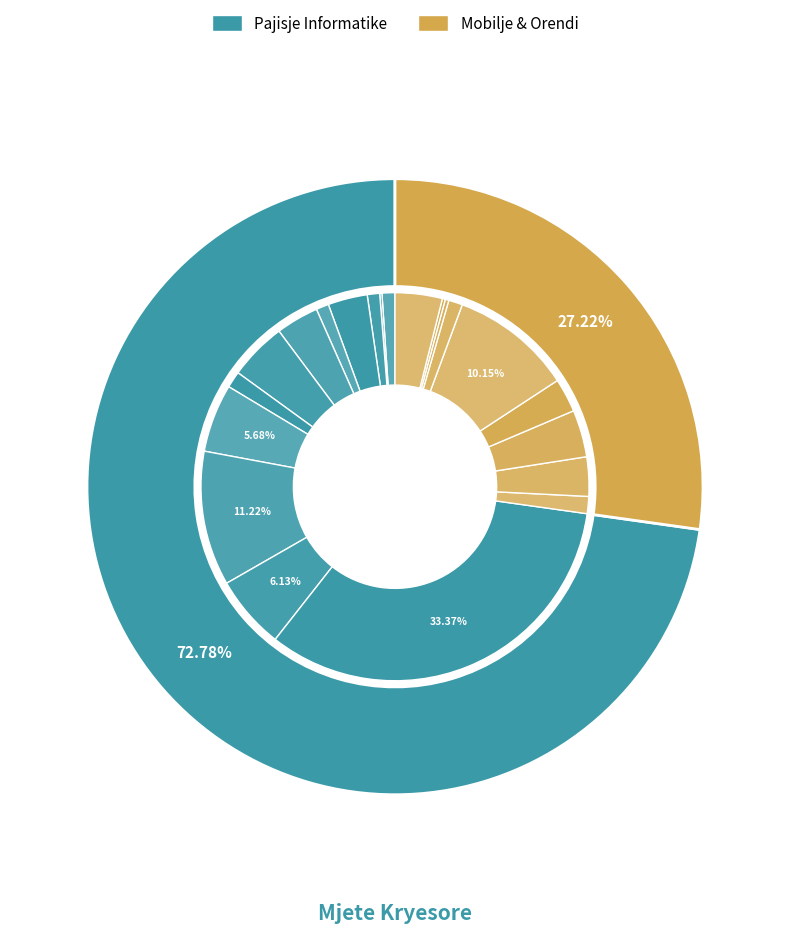

To the nearest percent, what is the combined percentage of kondicioner and biblioteke?

14%